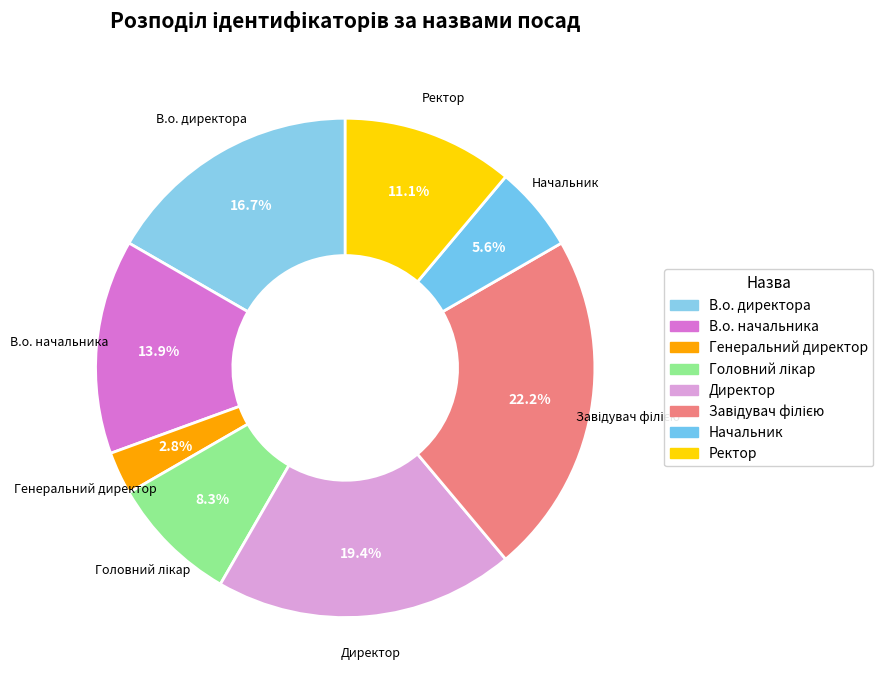

What is the smallest slice in the pie chart?

Генеральний директор